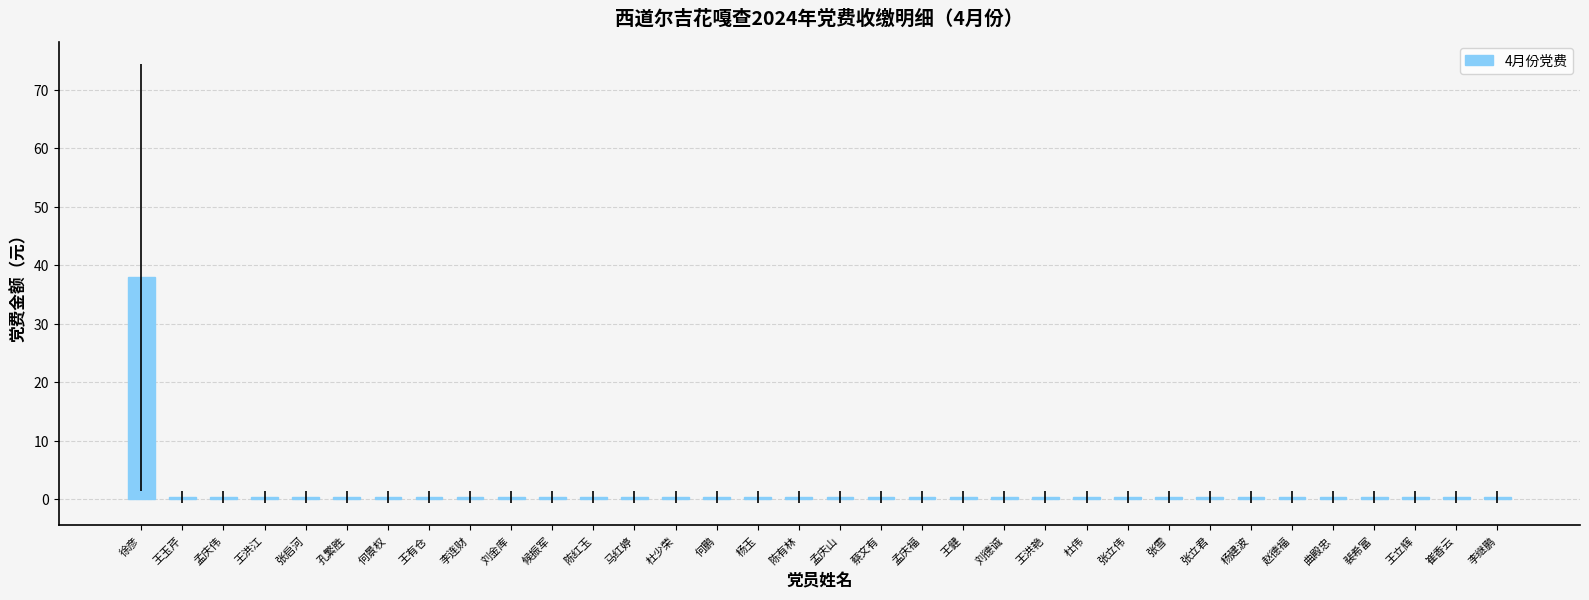

Reading right to left, what are all the values shown in this chart?

李继鹏=0.4	崔香云=0.4	王立辉=0.4	裴希富=0.4	曲殿忠=0.4	赵德福=0.4	杨建波=0.4	张立君=0.4	张雪=0.4	张立伟=0.4	杜伟=0.4	王洪艳=0.4	刘德诚=0.4	王健=0.4	孟庆福=0.4	蔡文有=0.4	孟庆山=0.4	陈有林=0.4	杨玉=0.4	何鹏=0.4	杜少荣=0.4	马红婷=0.4	陈红玉=0.4	候振军=0.4	刘金库=0.4	李连财=0.4	王有仓=0.4	何景权=0.4	孔繁胜=0.4	张启河=0.4	王洪江=0.4	孟庆伟=0.4	王玉芹=0.4	徐彦=38.0